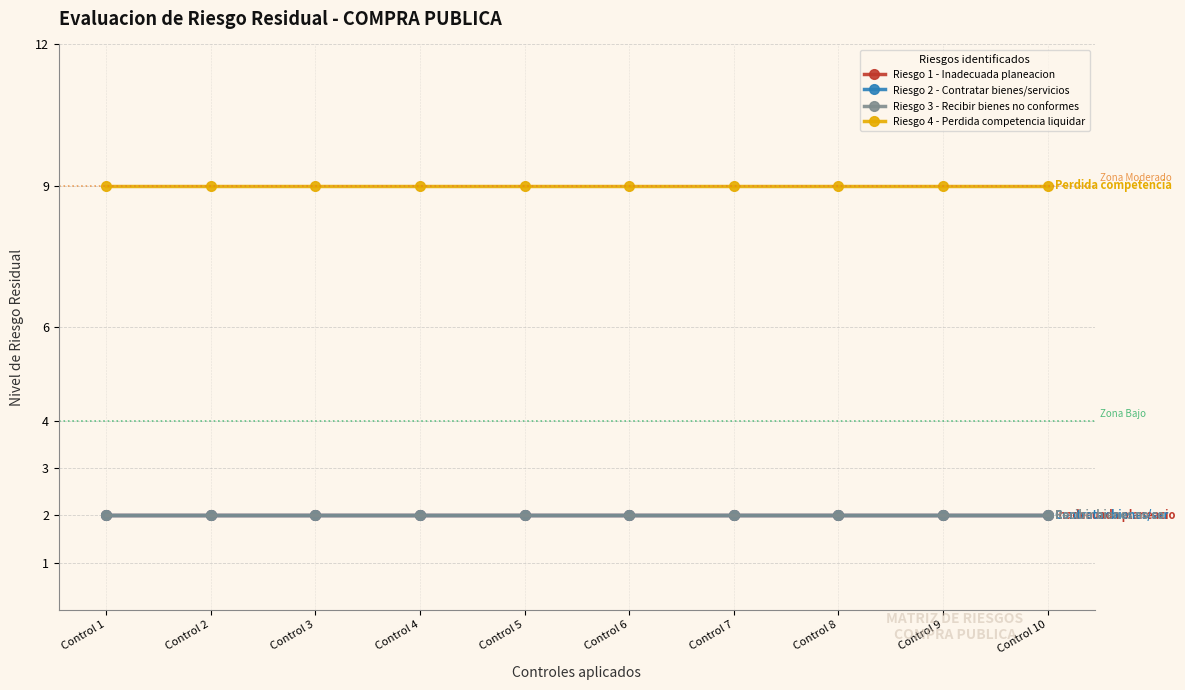

Reading right to left, extract all data points from this chart.

Riesgo 1 - Inadecuada planeacion: Control 10=2	Control 9=2	Control 8=2	Control 7=2	Control 6=2	Control 5=2	Control 4=2	Control 3=2	Control 2=2	Control 1=2
Riesgo 2 - Contratar bienes/servicios: Control 10=2	Control 9=2	Control 8=2	Control 7=2	Control 6=2	Control 5=2	Control 4=2	Control 3=2	Control 2=2	Control 1=2
Riesgo 3 - Recibir bienes no conformes: Control 10=2	Control 9=2	Control 8=2	Control 7=2	Control 6=2	Control 5=2	Control 4=2	Control 3=2	Control 2=2	Control 1=2
Riesgo 4 - Perdida competencia liquidar: Control 10=9	Control 9=9	Control 8=9	Control 7=9	Control 6=9	Control 5=9	Control 4=9	Control 3=9	Control 2=9	Control 1=9